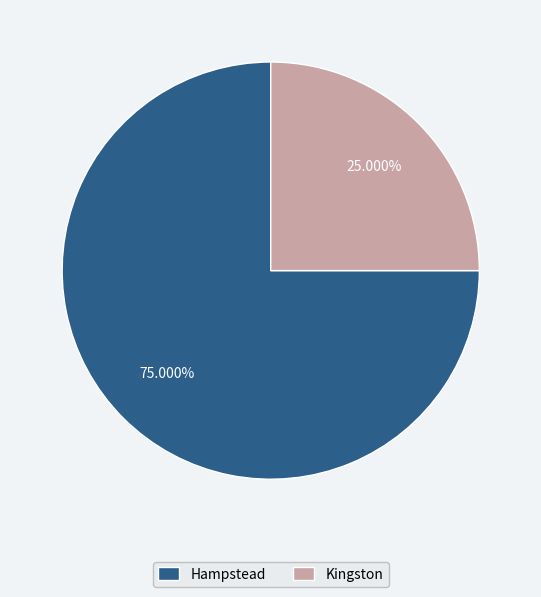

What percentage is the Hampstead slice, to the nearest percent?

75%